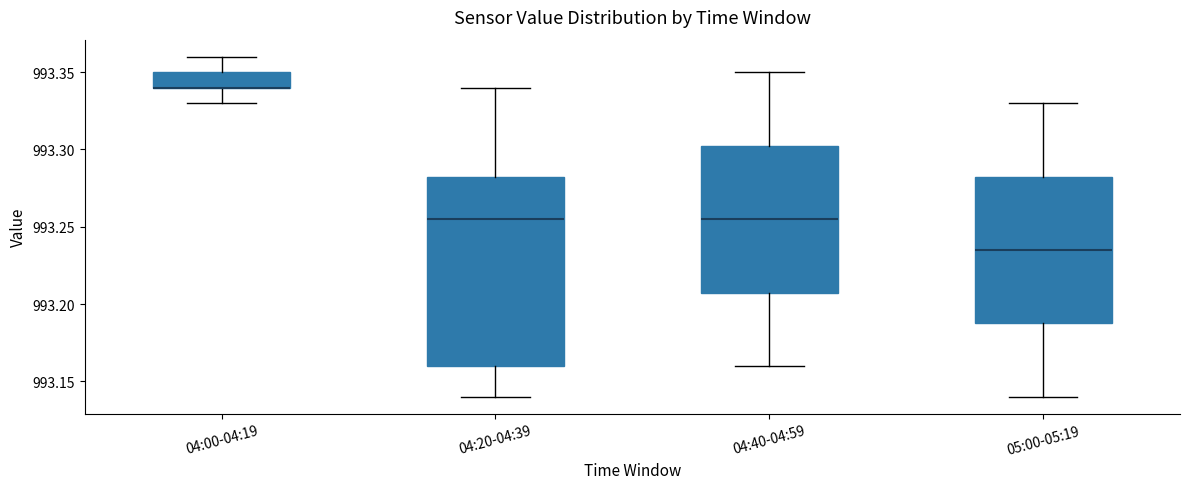

Where is the upper edge of the box for 04:40-04:59 on the y-axis? The values are not printed on the chart, so give them approximately, as read against the axis.

993.305